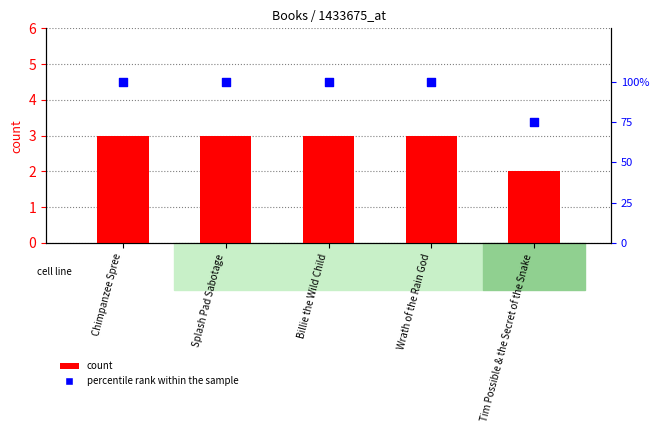

Which series reaches the minimum Y coordinate?

count